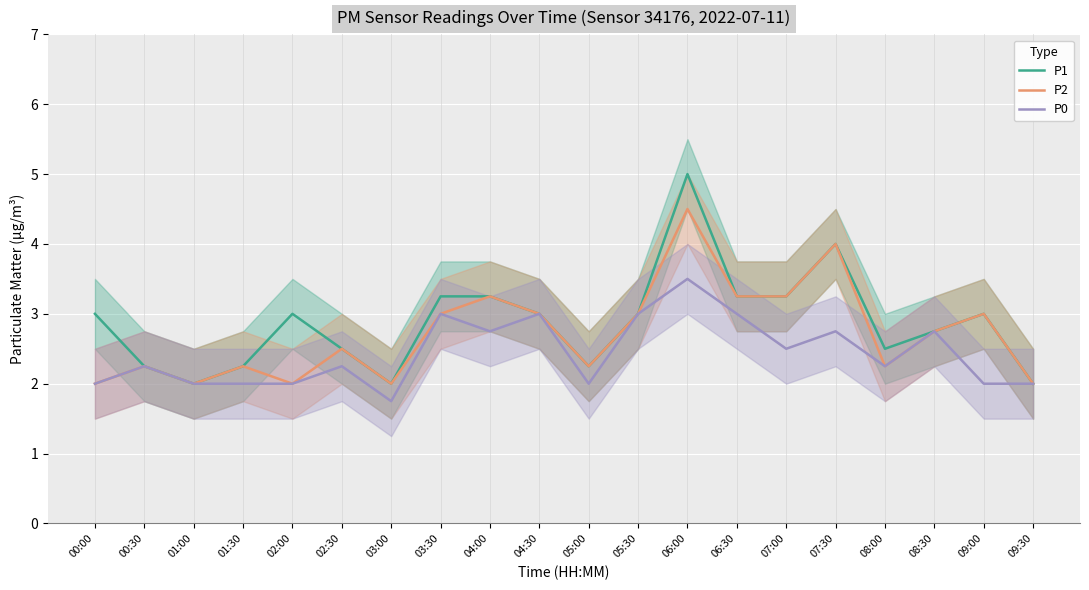

The P0 series shows 1.3 at 07:30. True or false?

False